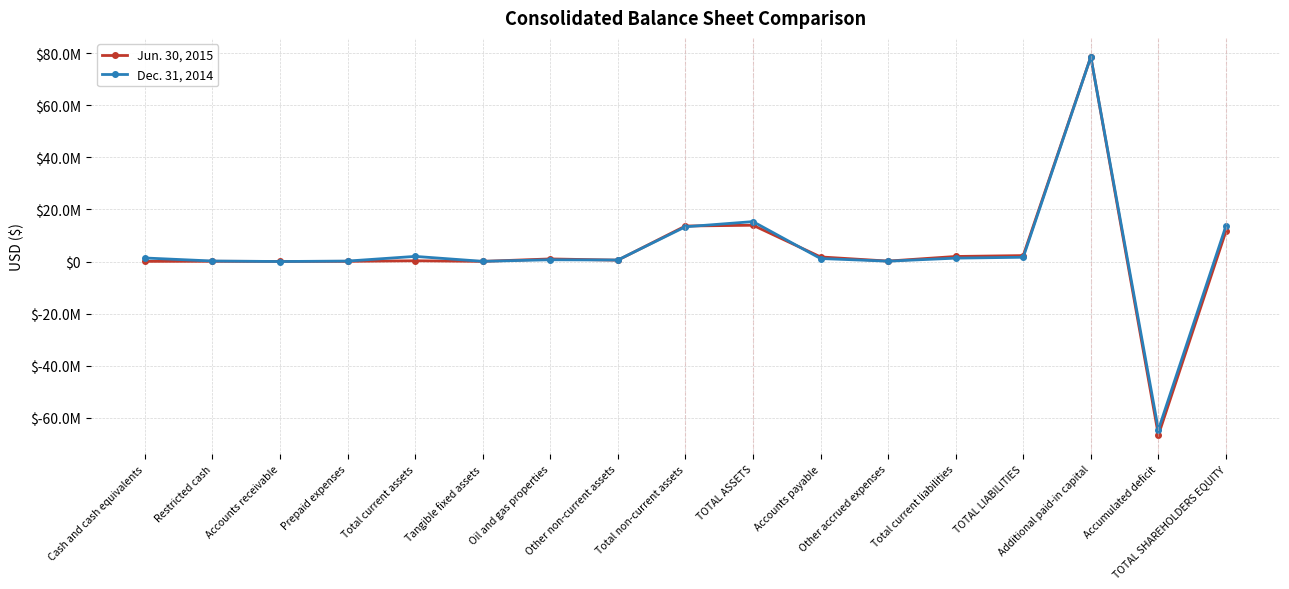

What are all the series names shown in the legend?

Jun. 30, 2015, Dec. 31, 2014